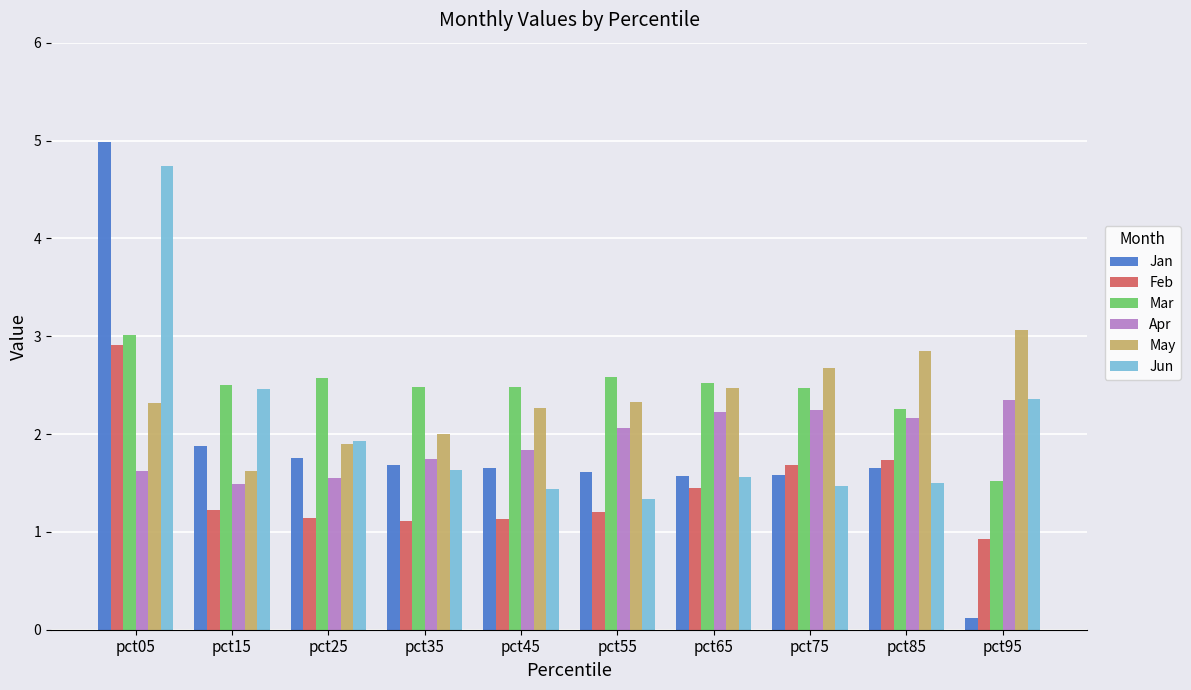

True or false: May has a value of 2.9 at pct85.

True